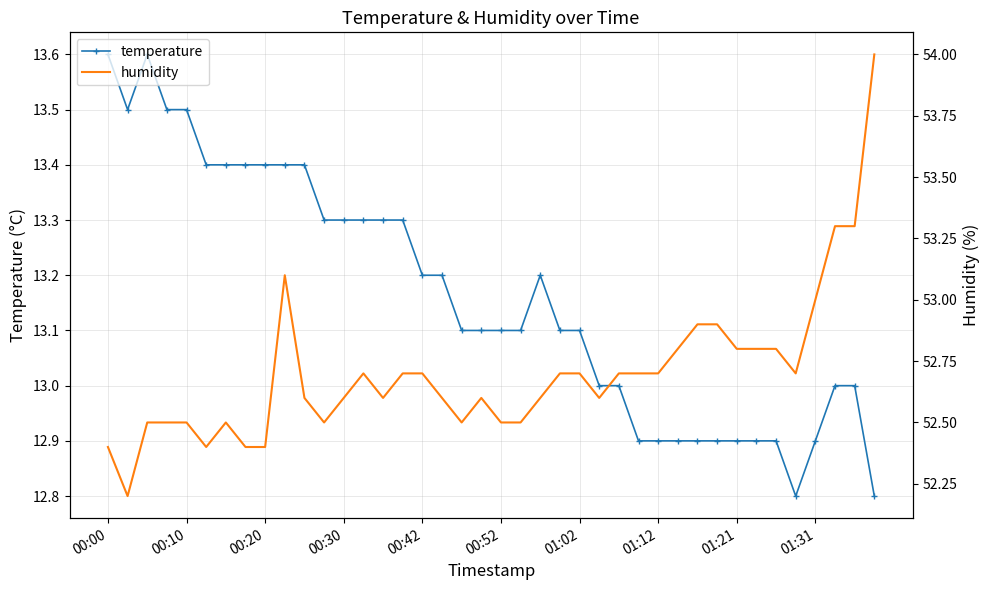

What is the minimum value for temperature?

12.8